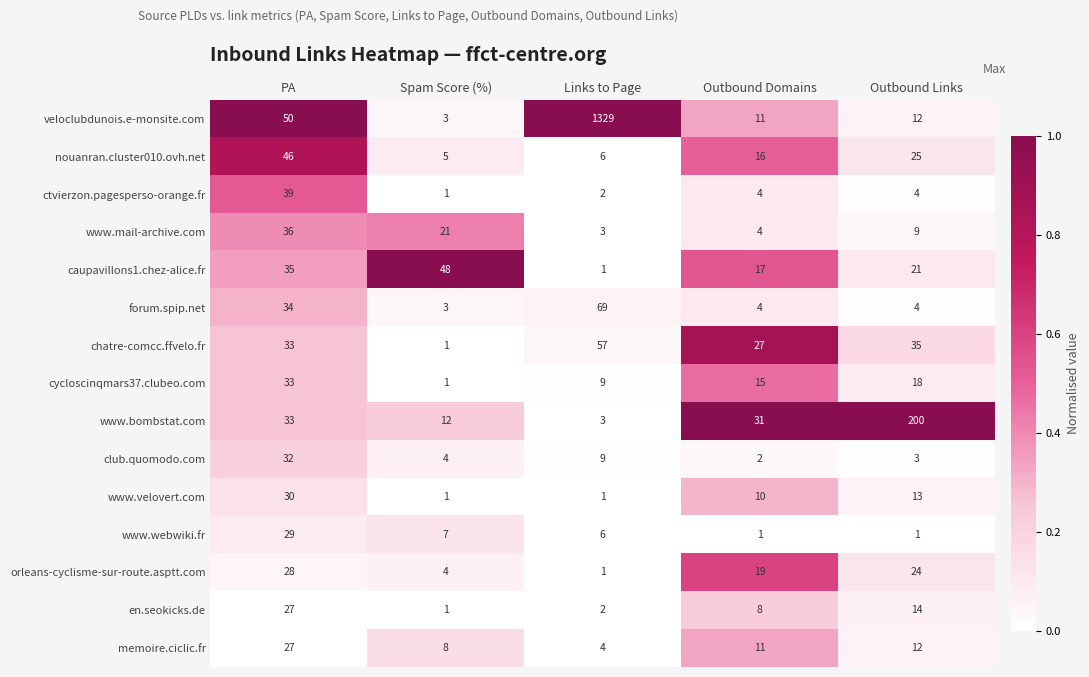

Is it true that forum.spip.net equals 47 at PA?

False